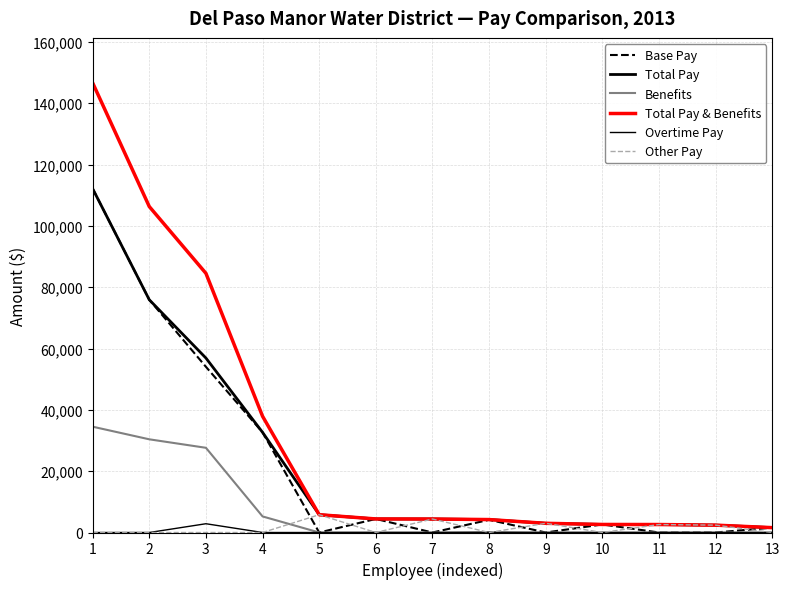

How many lines are shown in the chart?

6